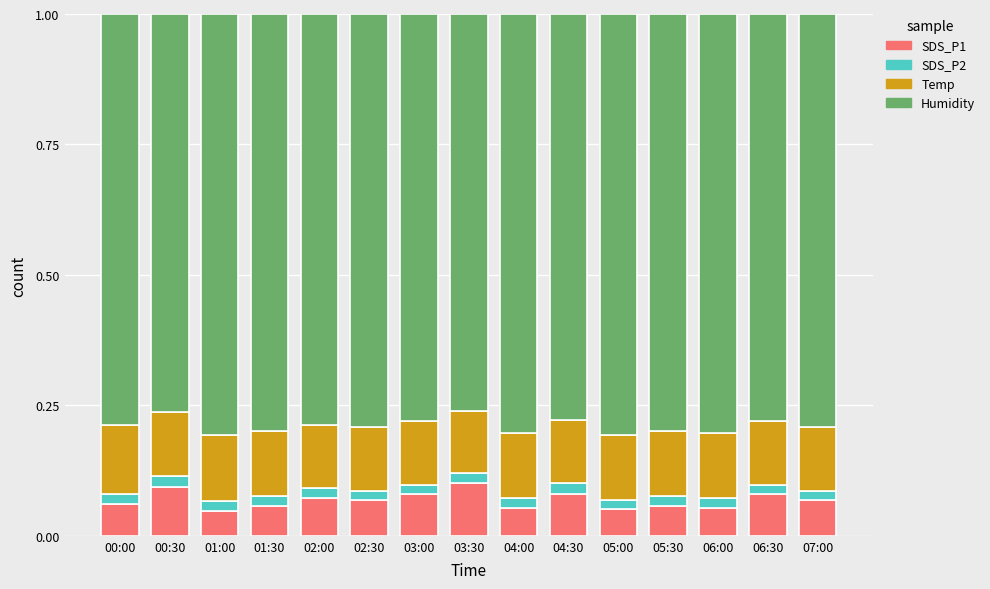

Does the chart contain stacked bars?

Yes